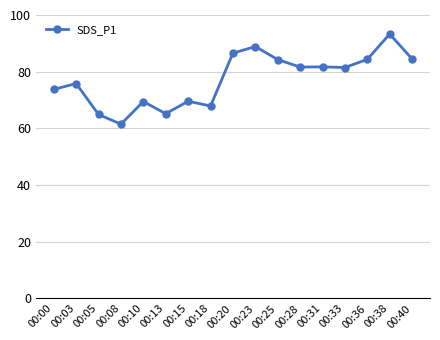

What value does the data have at 00:28?

81.6